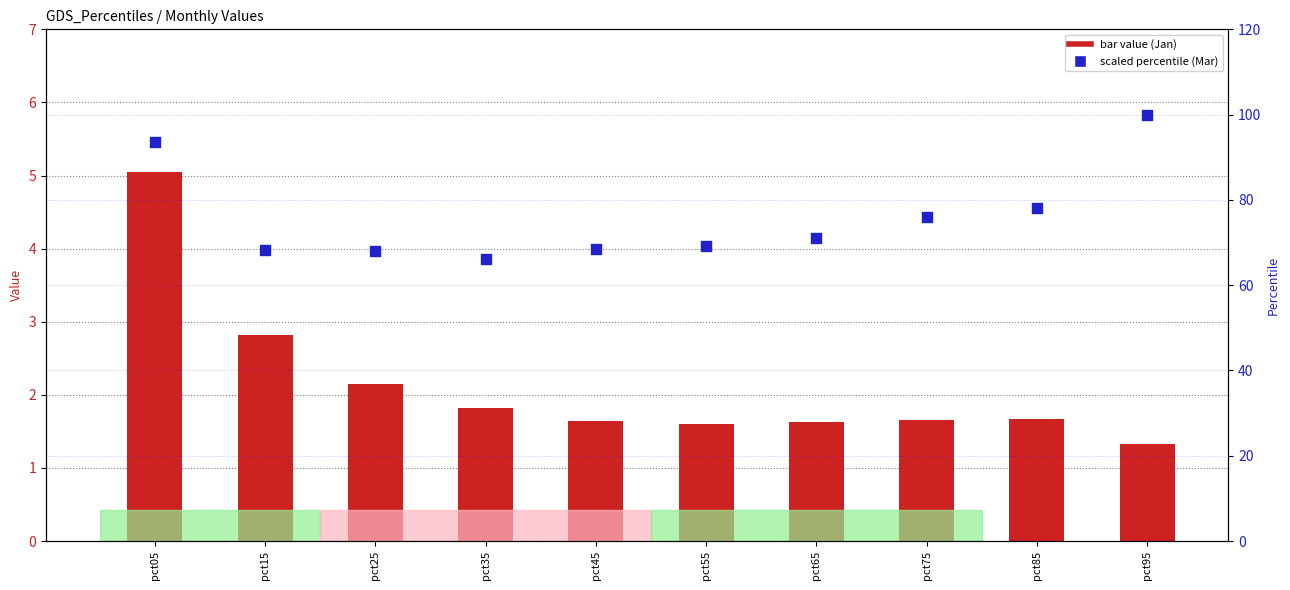

Which series has the largest total across all categories?

Mar (scaled, right axis)